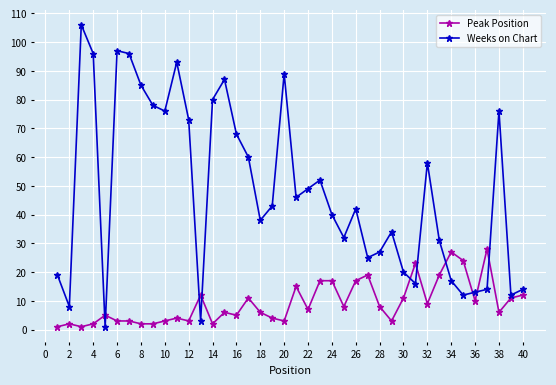

What is the value of the Weeks on Chart point at the 36th from the left?

13